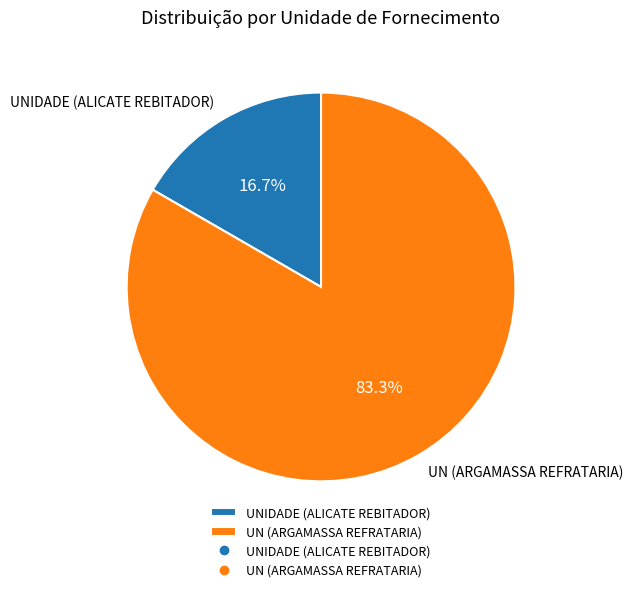

How many segments does this pie chart have?

2